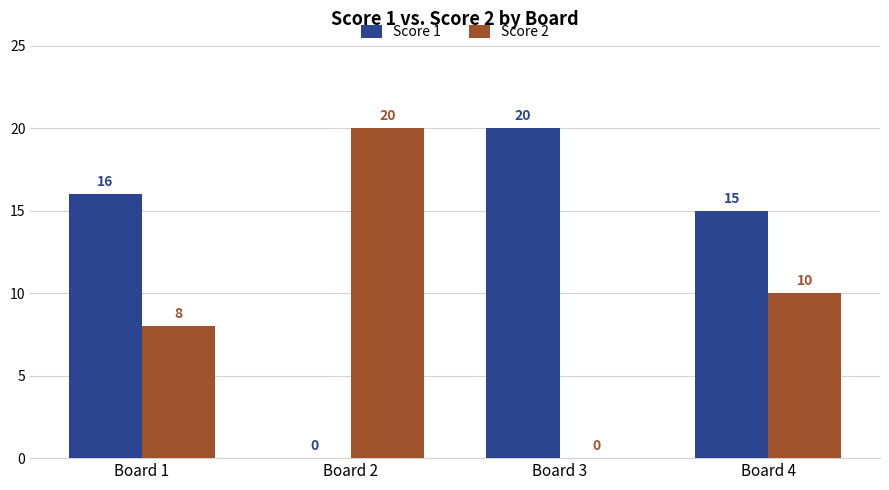

What is the highest value of the Score 1 series?

20